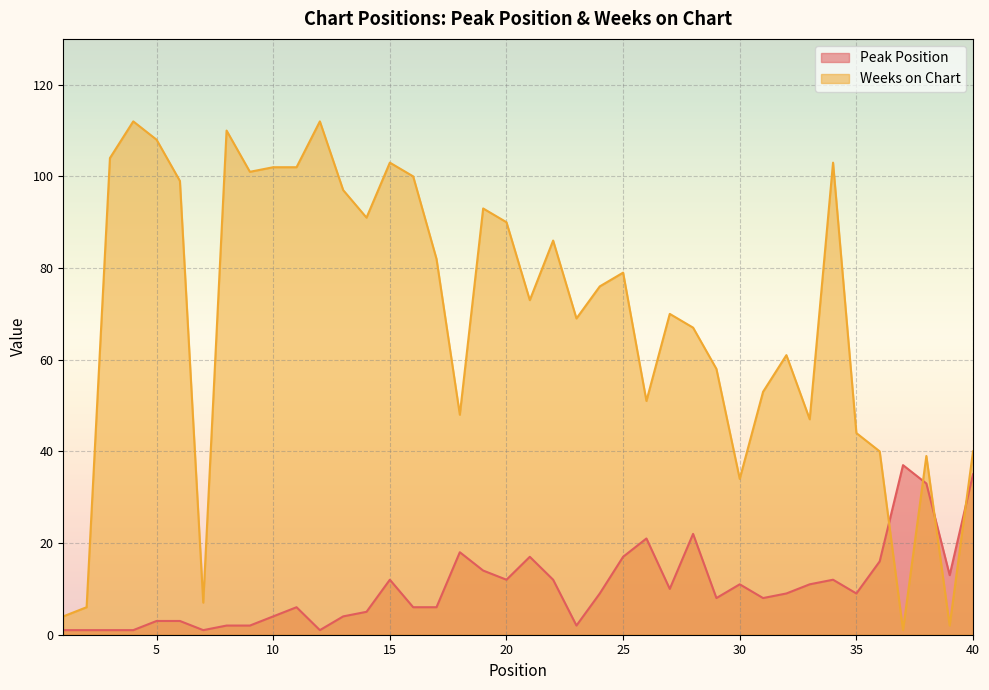

At which category does the chart reach its minimum across all series?

1